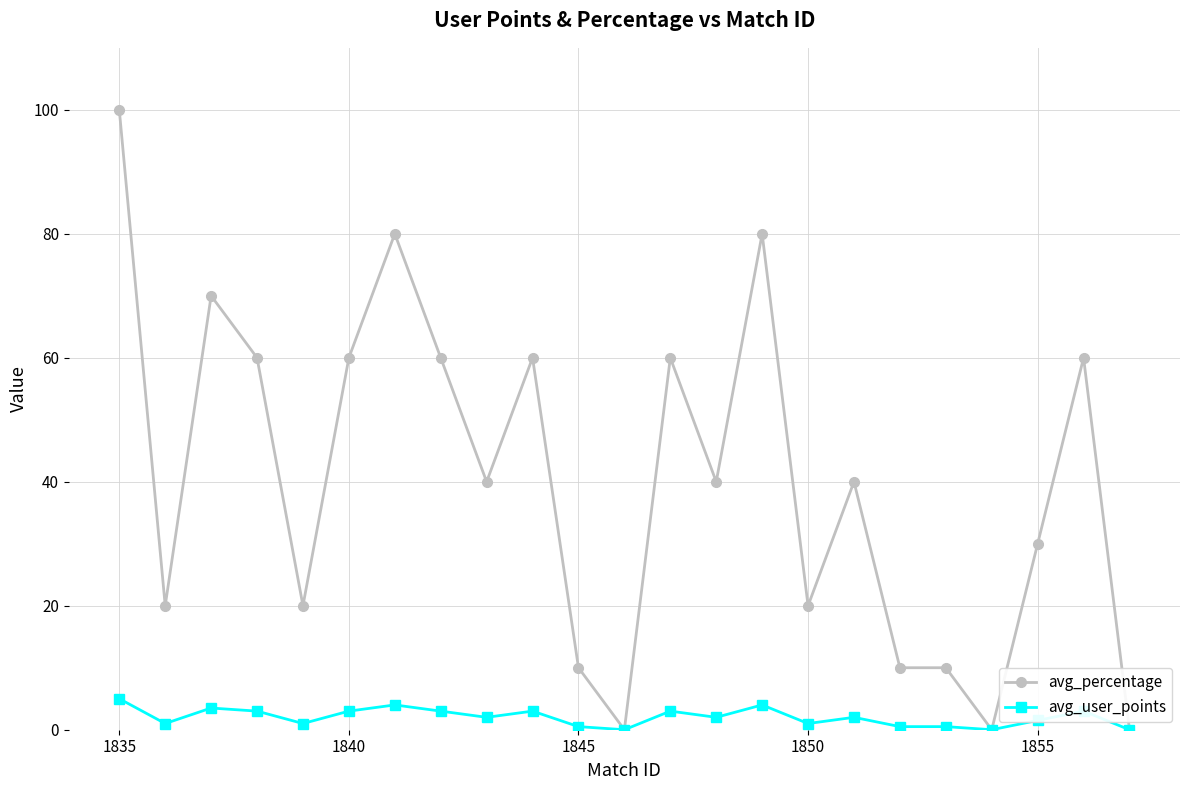

Which series has the largest range (max minus min)?

avg_percentage